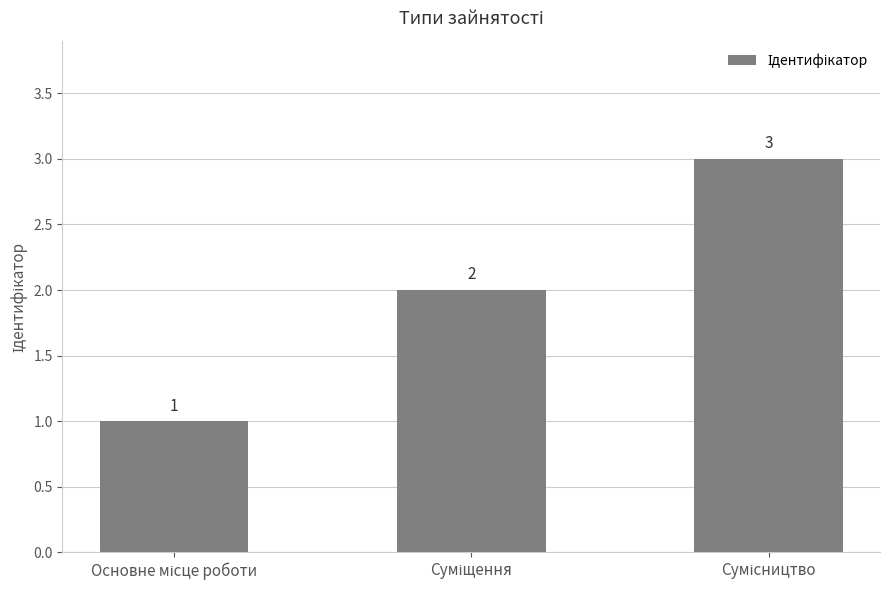

What is the value of the 1st bar from the left?

1